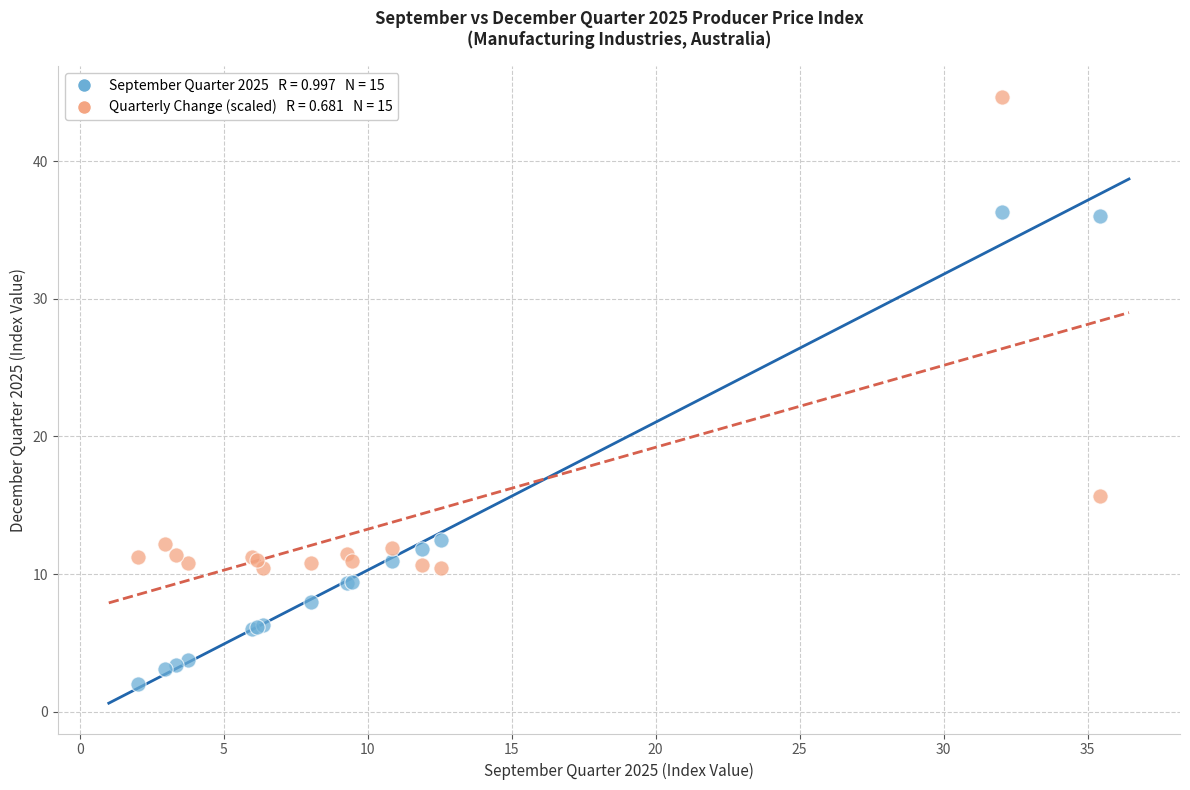

Across all series, what Y value is closest to 23?

15.7